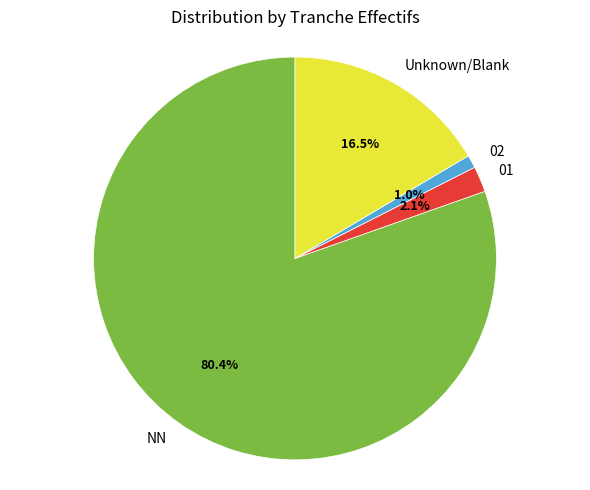

The NN slice represents 80% of the pie. True or false?

True